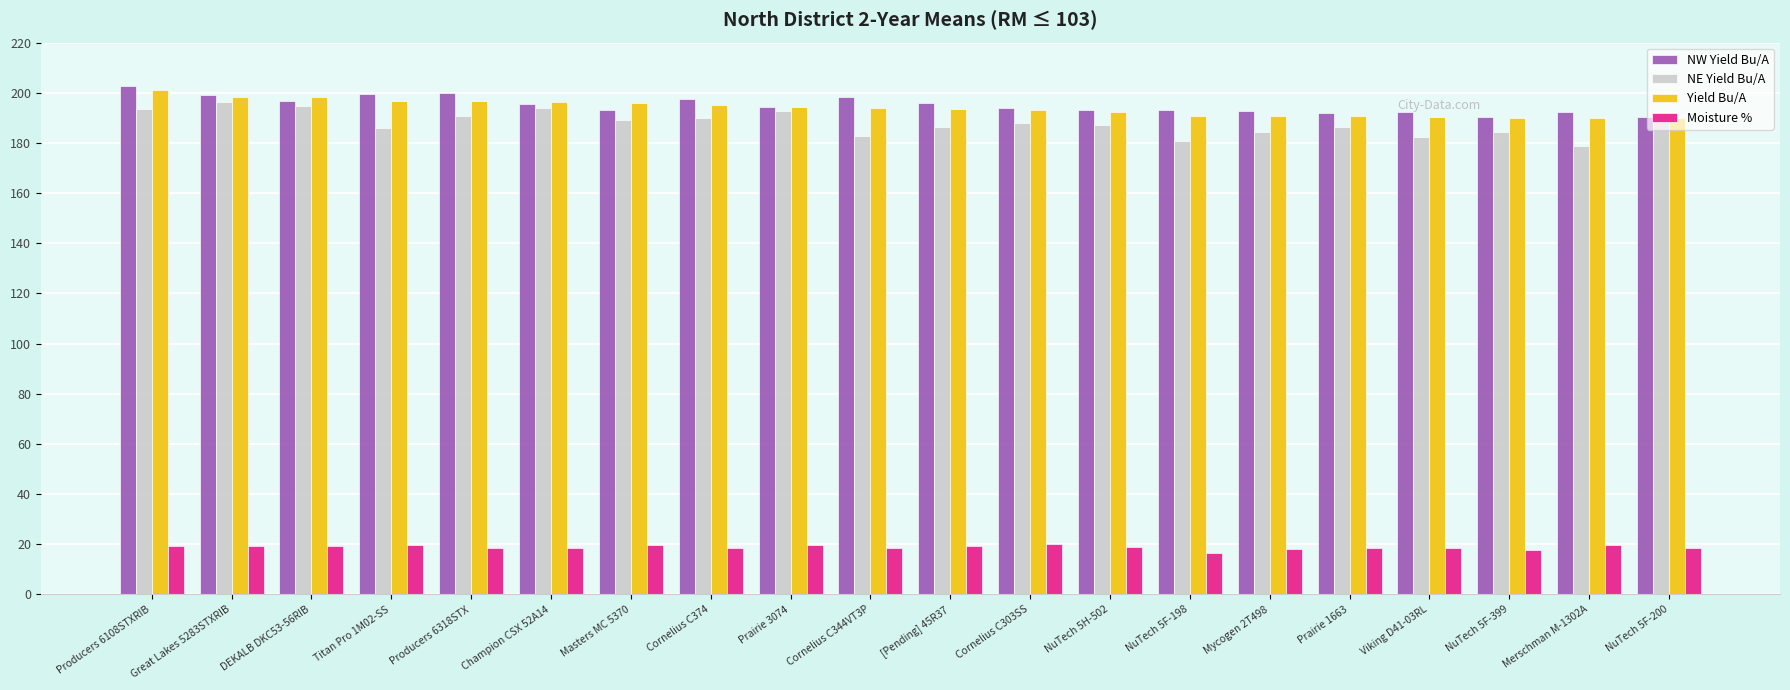

What is the value of the Moisture % bar at the 15th from the left?

18.2